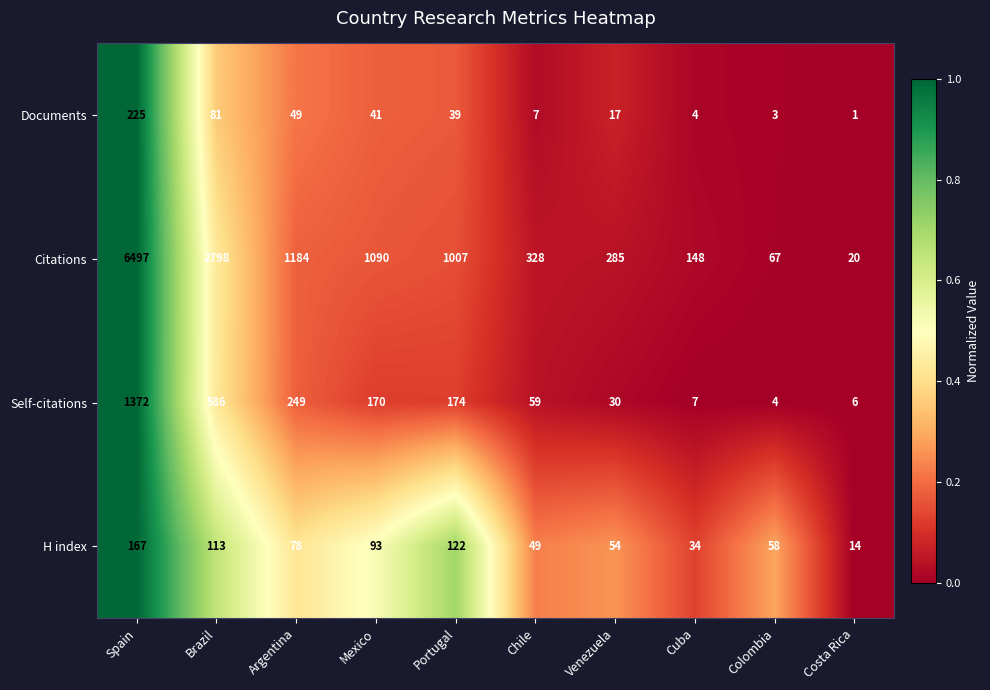

List the series in order of their peak value, lowest first.

H index, Documents, Self-citations, Citations